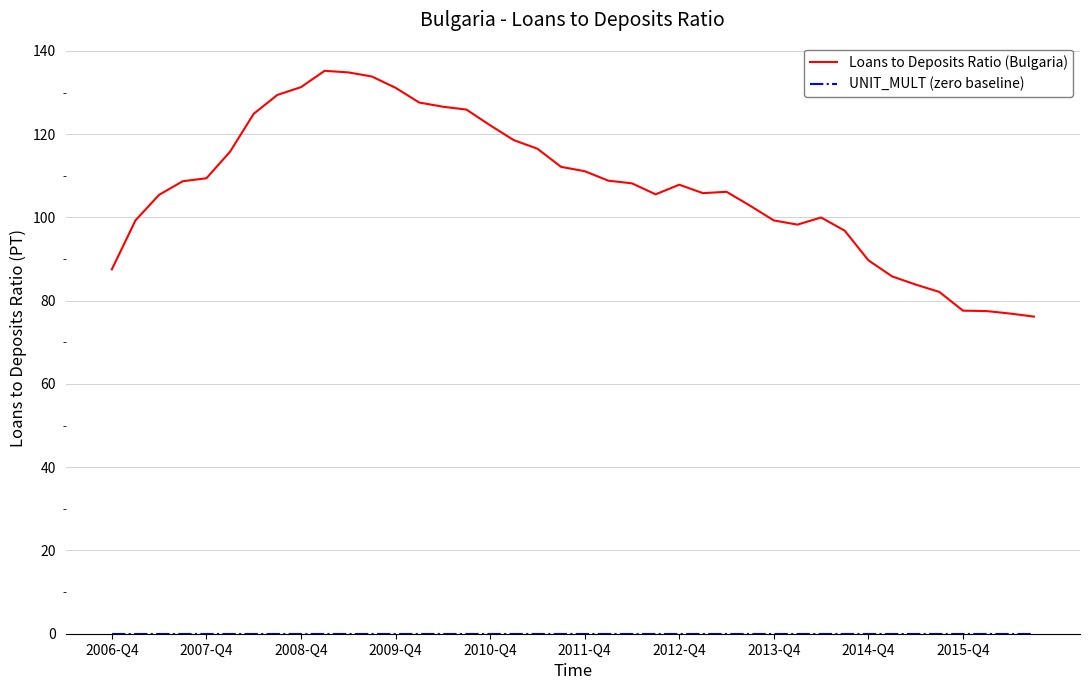

How many lines are shown in the chart?

2